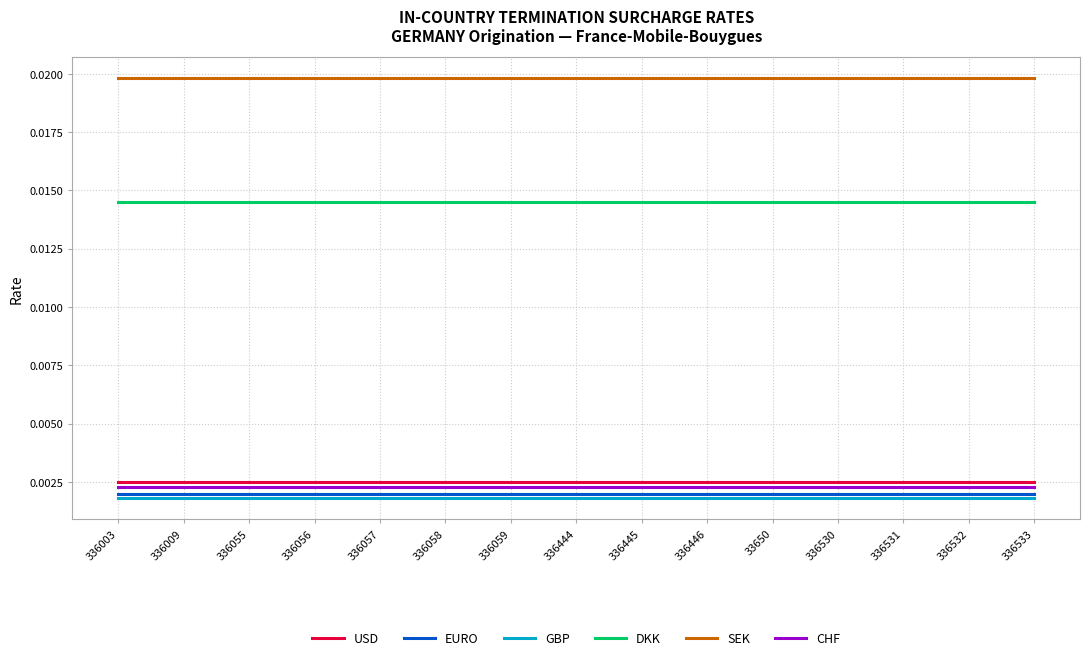

True or false: EURO and GBP intersect in this chart.

False